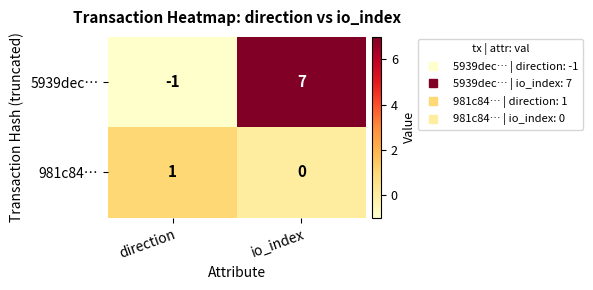

Is it true that 5939dec… equals 3 at io_index?

False